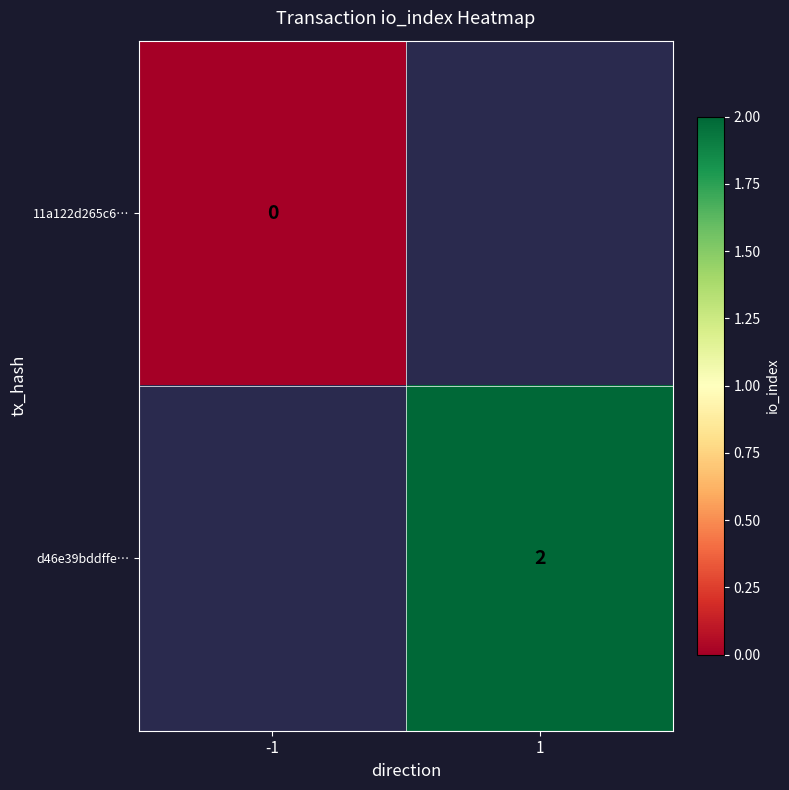

The value of d46e39bddffe… at 1 is 3. True or false?

False